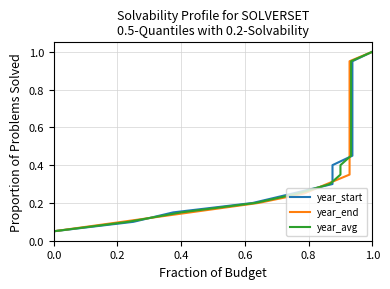

How many lines are shown in the chart?

3